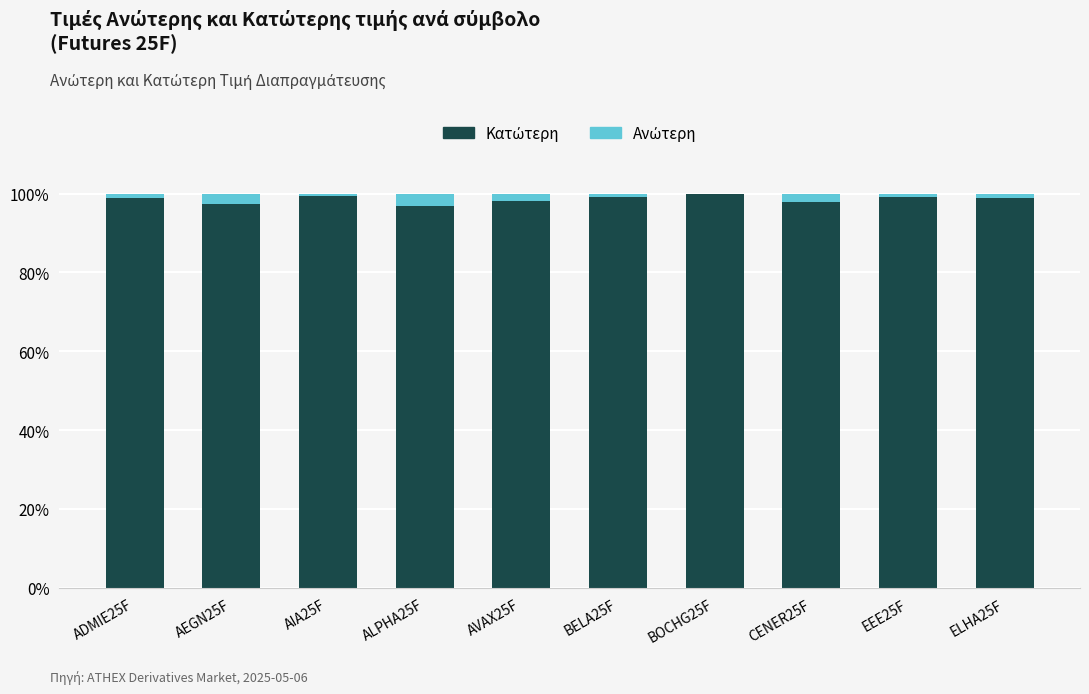

Does the chart contain stacked bars?

Yes